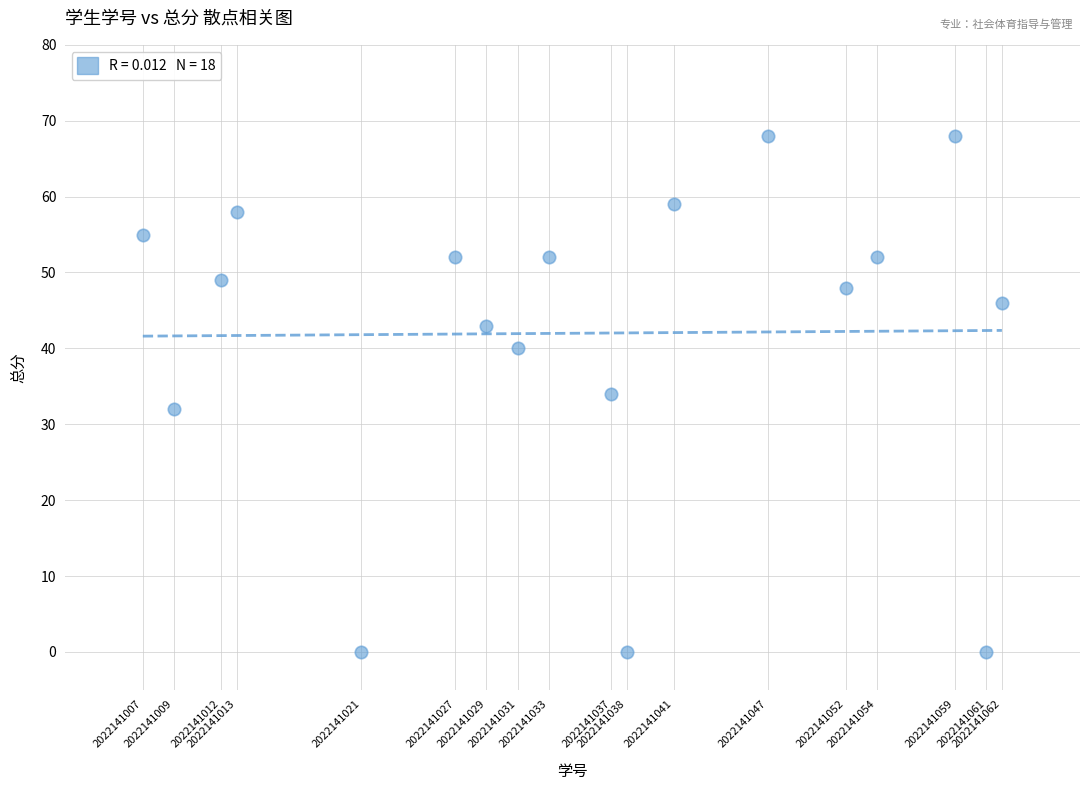

What is the range of X values (max minus min)?

55